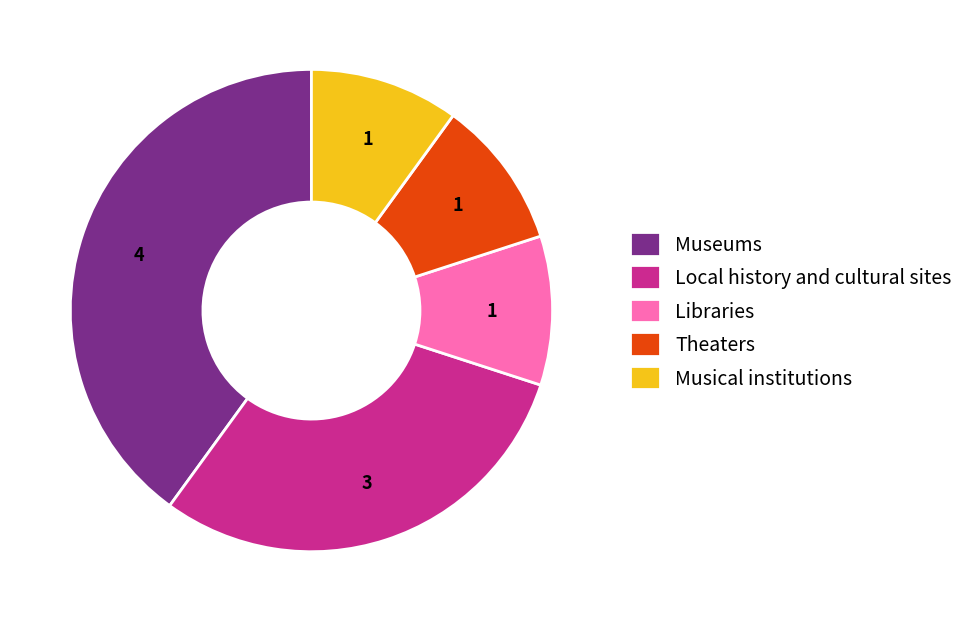

Do Musical institutions and Local history and cultural sites together represent more than half of the pie?

No